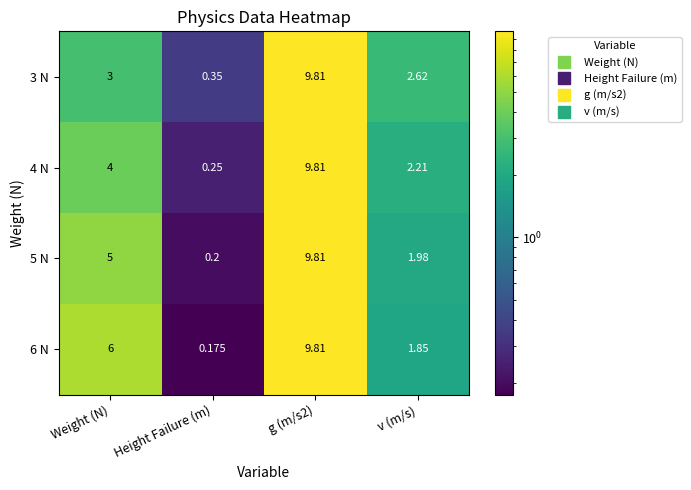

What is the total value across all series at Height Failure (m)?

1.0